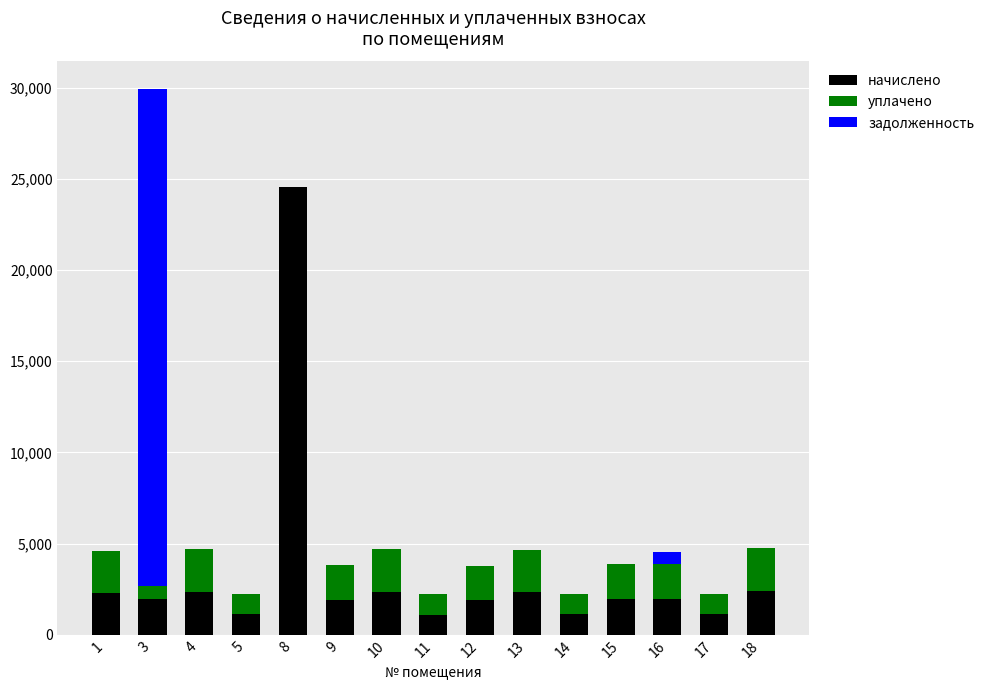

At which category is the sum across all series the highest?

3